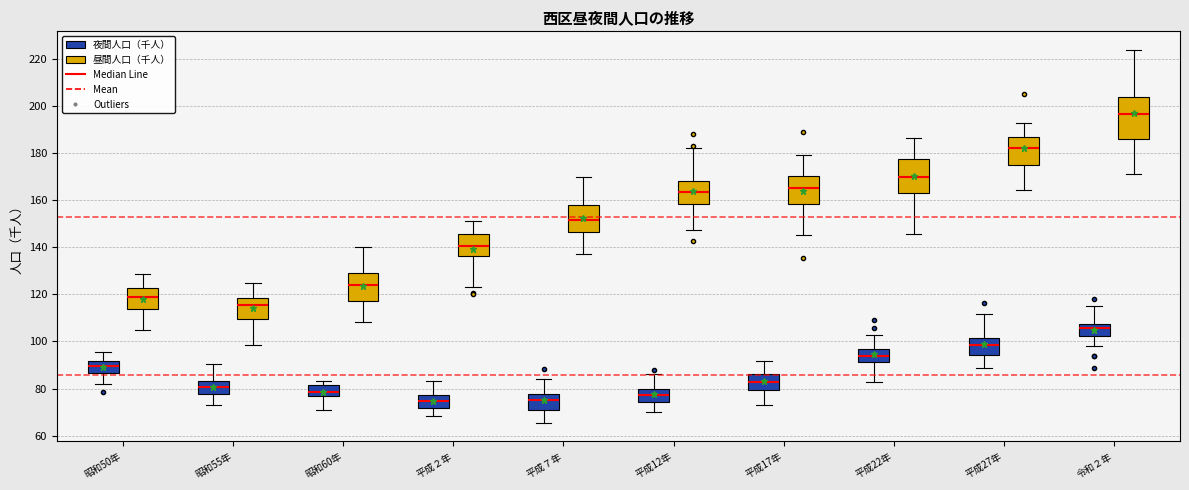

Reading left to right, read every box against the y-axis: the position of its median line, the range the box covers, and the ends of its whiskers. The values are not printed on the chart, so give them approximately, as read against the axis.

昭和50年 (夜間人口（千人）): median 90, box 86 to 92, whiskers 82 to 96
昭和50年 (昼間人口（千人）): median 120, box 114 to 122, whiskers 106 to 128
昭和55年 (夜間人口（千人）): median 80, box 78 to 84, whiskers 74 to 90
昭和55年 (昼間人口（千人）): median 116, box 110 to 118, whiskers 98 to 126
昭和60年 (夜間人口（千人）): median 78, box 76 to 82, whiskers 72 to 84
昭和60年 (昼間人口（千人）): median 124, box 118 to 130, whiskers 108 to 140
平成２年 (夜間人口（千人）): median 74, box 72 to 78, whiskers 68 to 84
平成２年 (昼間人口（千人）): median 140, box 136 to 146, whiskers 124 to 152
平成７年 (夜間人口（千人）): median 76, box 70 to 78, whiskers 66 to 84
平成７年 (昼間人口（千人）): median 152, box 146 to 158, whiskers 138 to 170
平成12年 (夜間人口（千人）): median 78, box 74 to 80, whiskers 70 to 86
平成12年 (昼間人口（千人）): median 164, box 158 to 168, whiskers 148 to 182
平成17年 (夜間人口（千人）): median 82, box 80 to 86, whiskers 72 to 92
平成17年 (昼間人口（千人）): median 166, box 158 to 170, whiskers 146 to 180
平成22年 (夜間人口（千人）): median 94, box 92 to 96, whiskers 82 to 102
平成22年 (昼間人口（千人）): median 170, box 164 to 178, whiskers 146 to 186
平成27年 (夜間人口（千人）): median 98, box 94 to 102, whiskers 88 to 112
平成27年 (昼間人口（千人）): median 182, box 176 to 188, whiskers 164 to 192
令和２年 (夜間人口（千人）): median 106, box 102 to 108, whiskers 98 to 114
令和２年 (昼間人口（千人）): median 196, box 186 to 204, whiskers 172 to 224